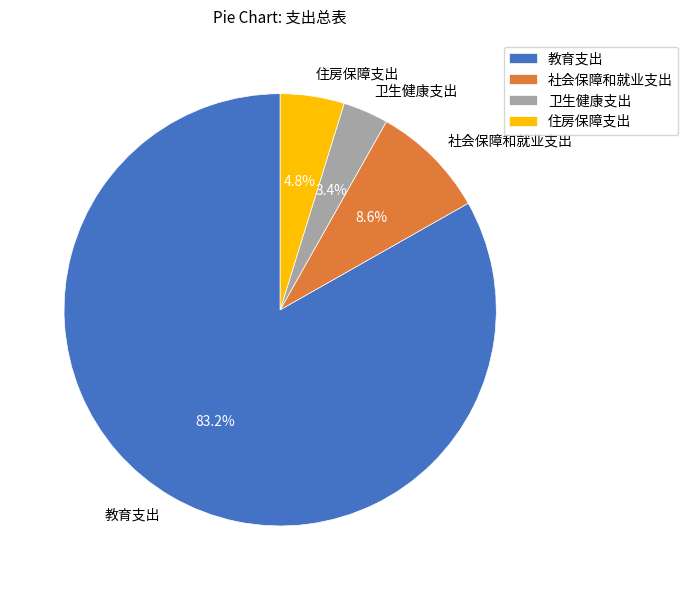

Is it true that 卫生健康支出 is 16% of the pie?

False